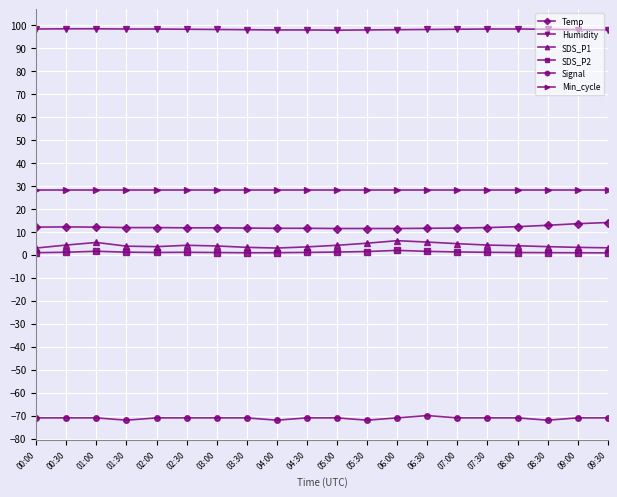

True or false: Temp has more than 0 interior local peaks.

True